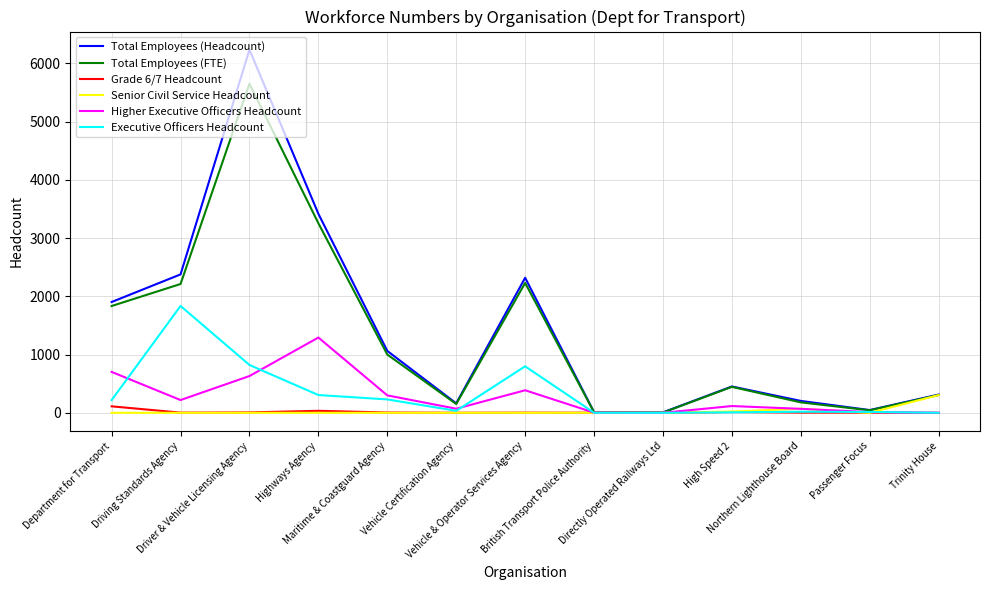

Which series has the widest spread of values?

Total Employees (Headcount)